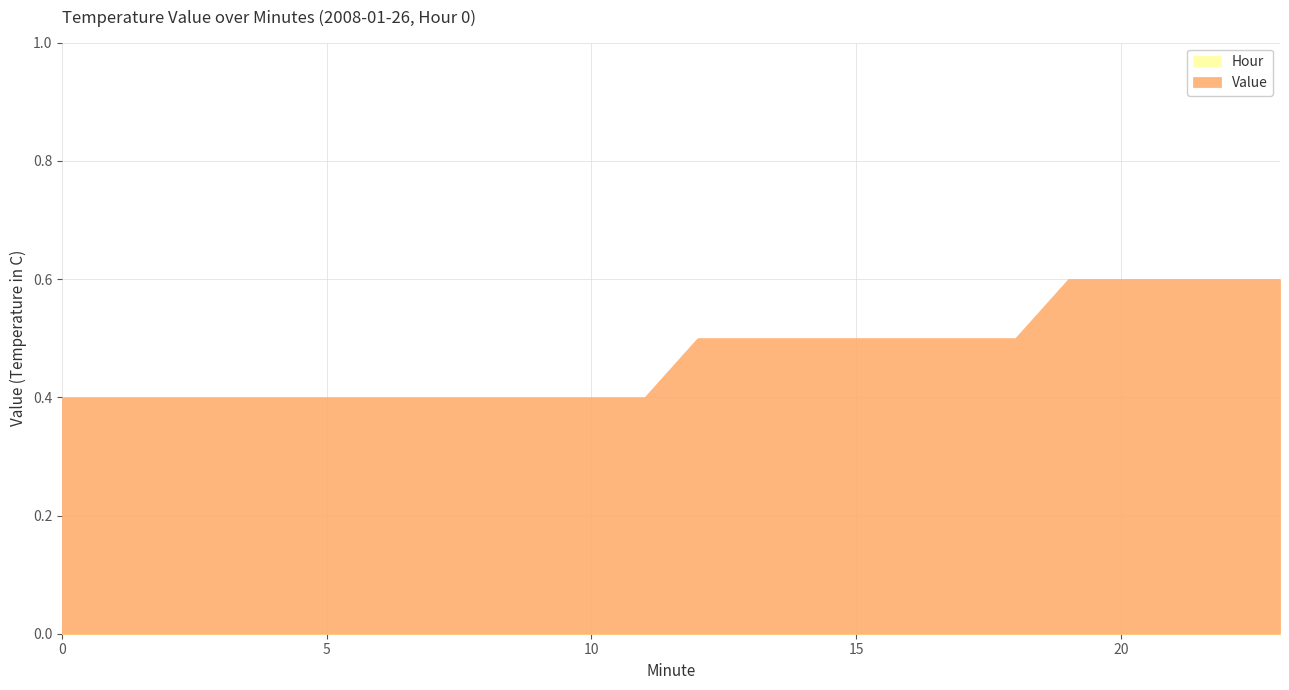

Between 20 and 16, which is larger?

20